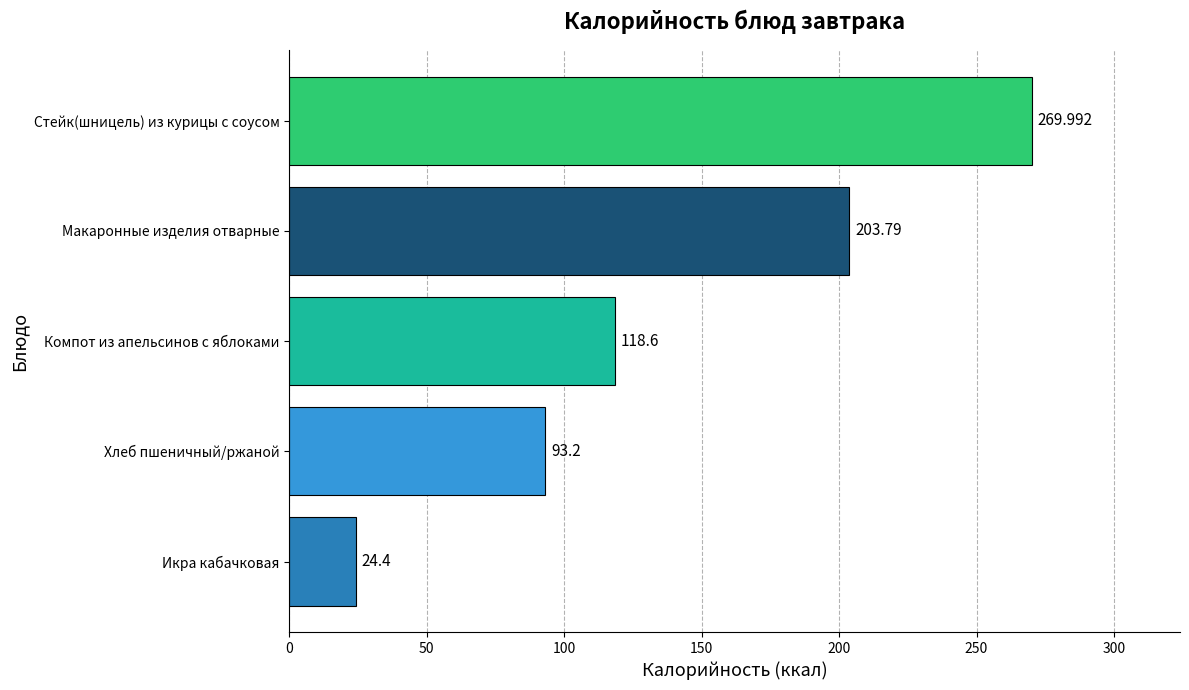

Between Хлеб пшеничный/ржаной and Компот из апельсинов с яблоками, which is larger?

Компот из апельсинов с яблоками